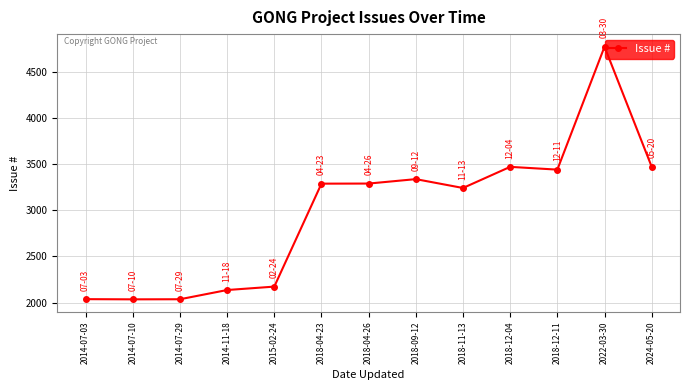

The chart shows a value of 894 at 2018-09-12. True or false?

False